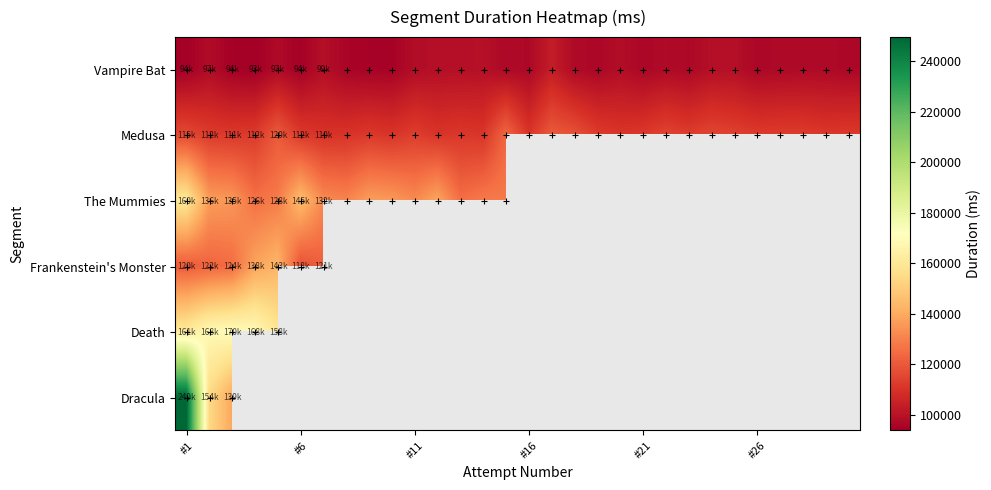

At how many categories does at least one series exceed 121565?

15